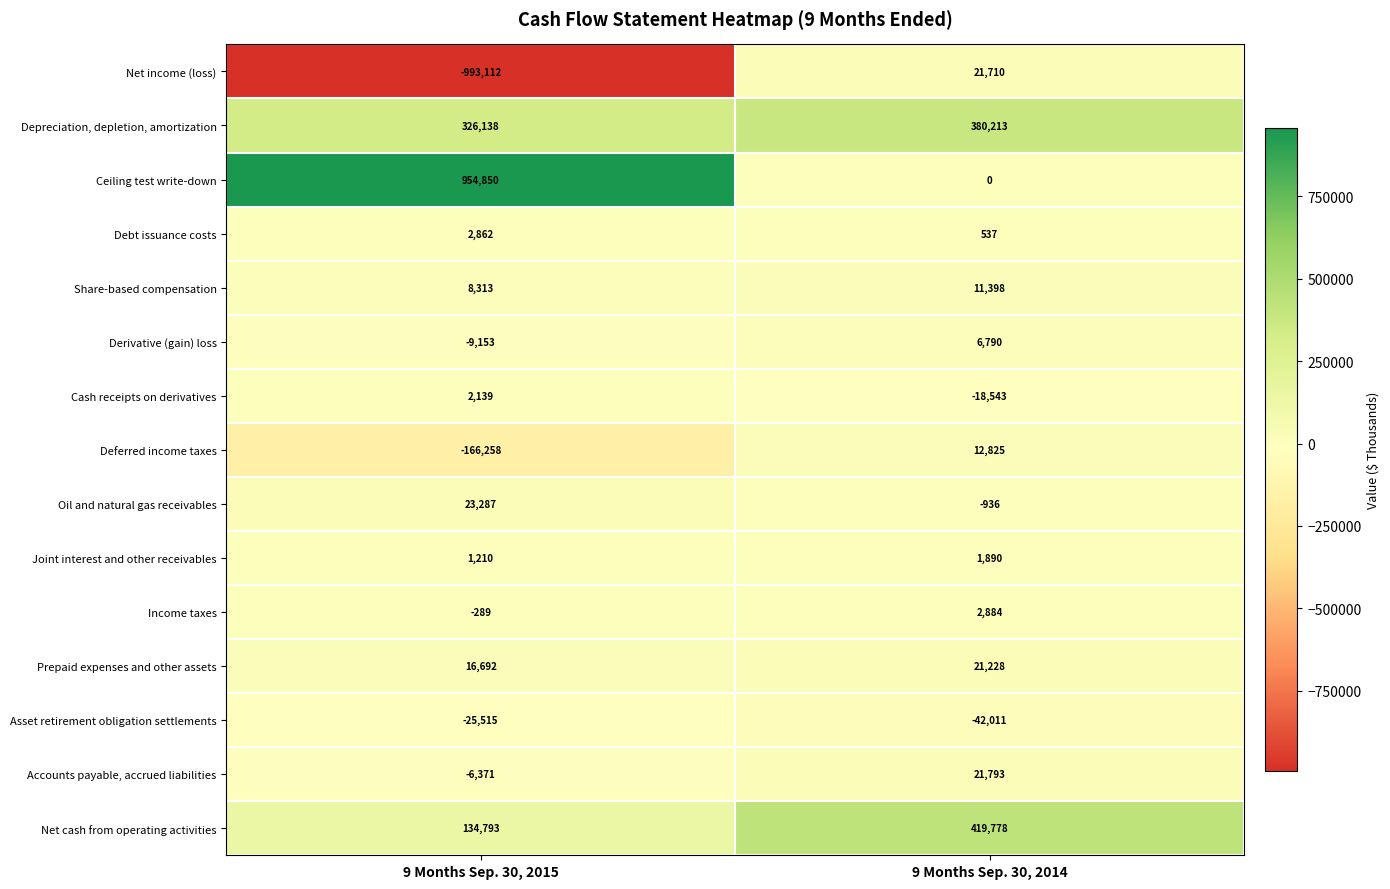

What is the spread (max minus min) of values at 9 Months Sep. 30, 2014?

461789